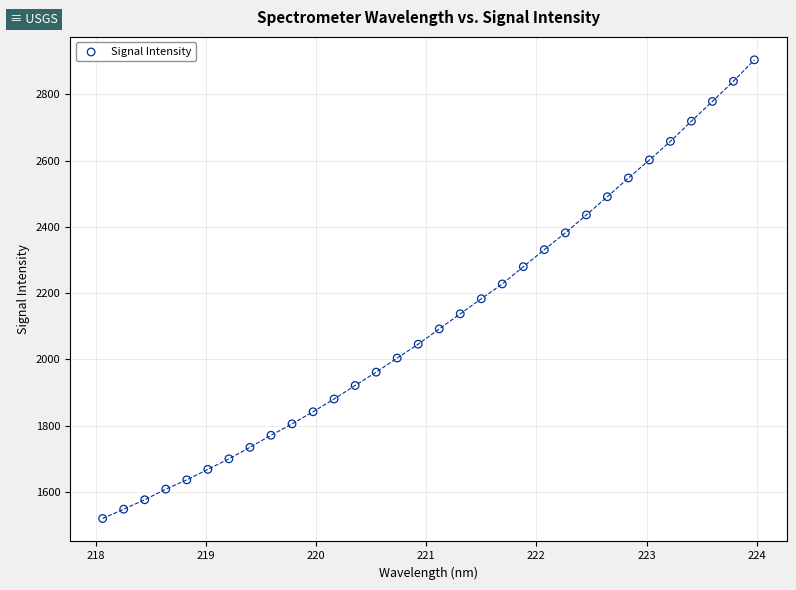

What is the range of X values (max minus min)?

5.9